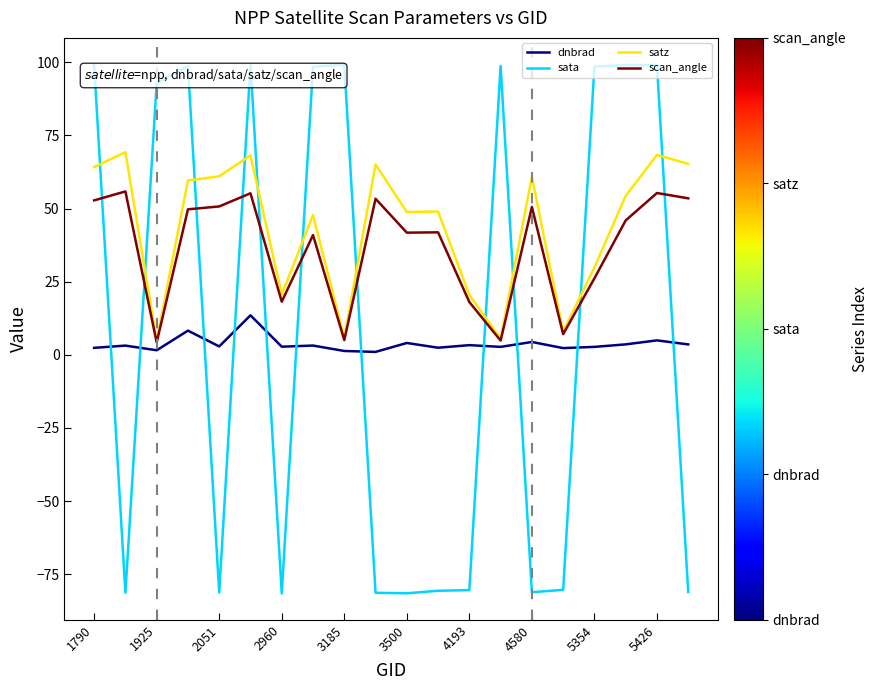

What is the greatest value displayed?

99.3